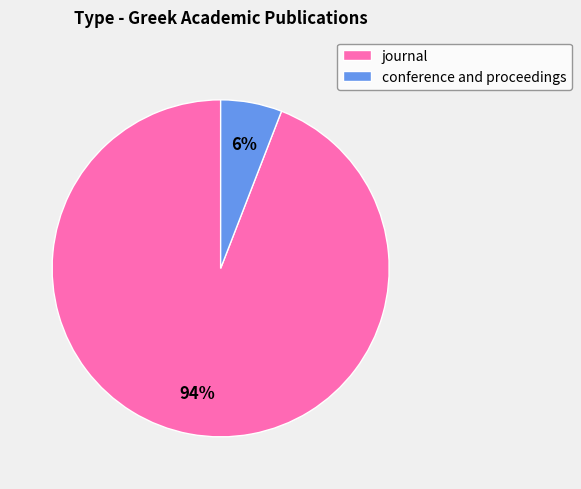

To the nearest percent, what is the difference between the journal and conference and proceedings slice percentages?

88%